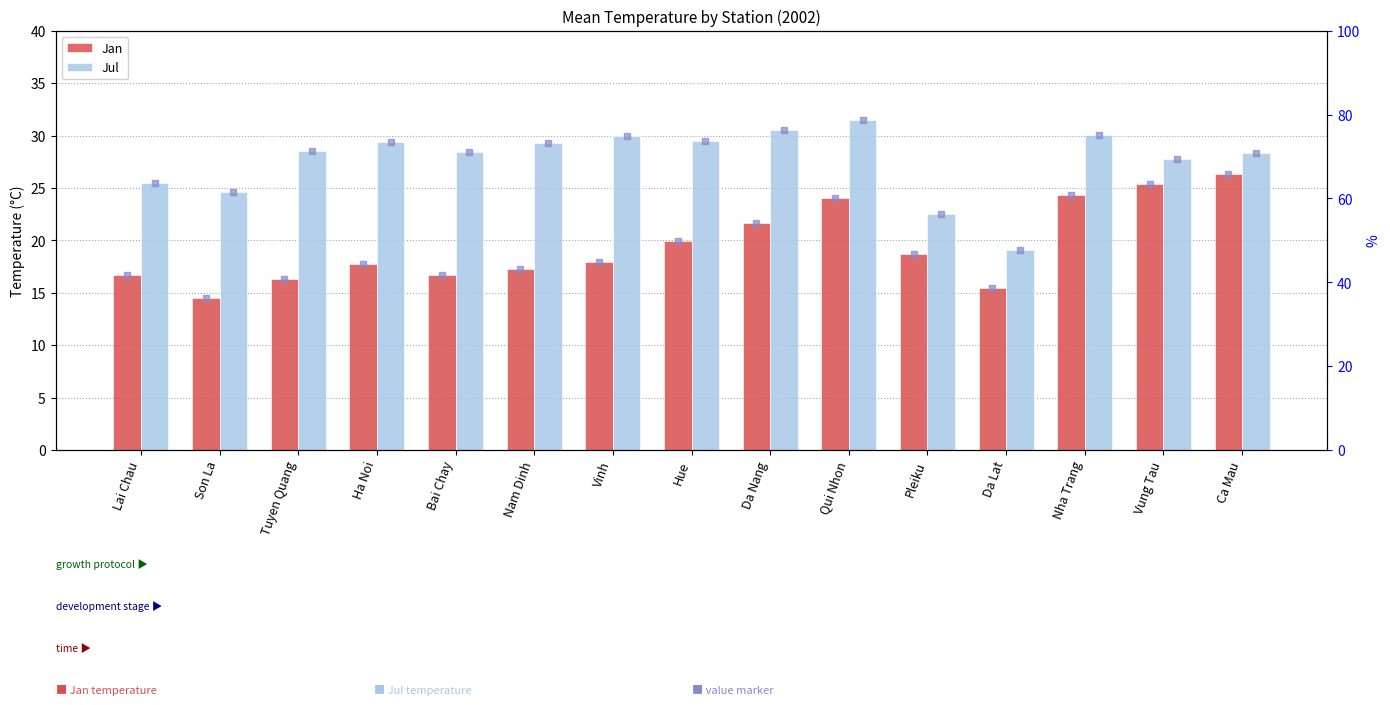

What is the total value across all series at Hue?

49.4